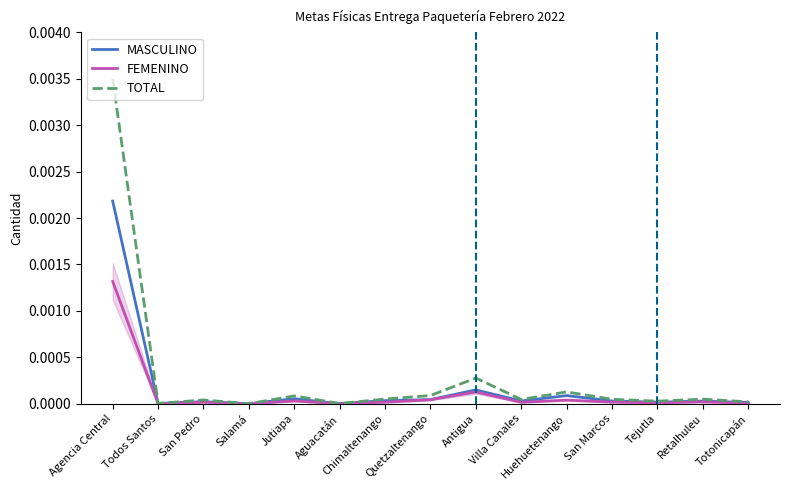

Between Quetzaltenango and San Marcos, which is larger?

Quetzaltenango